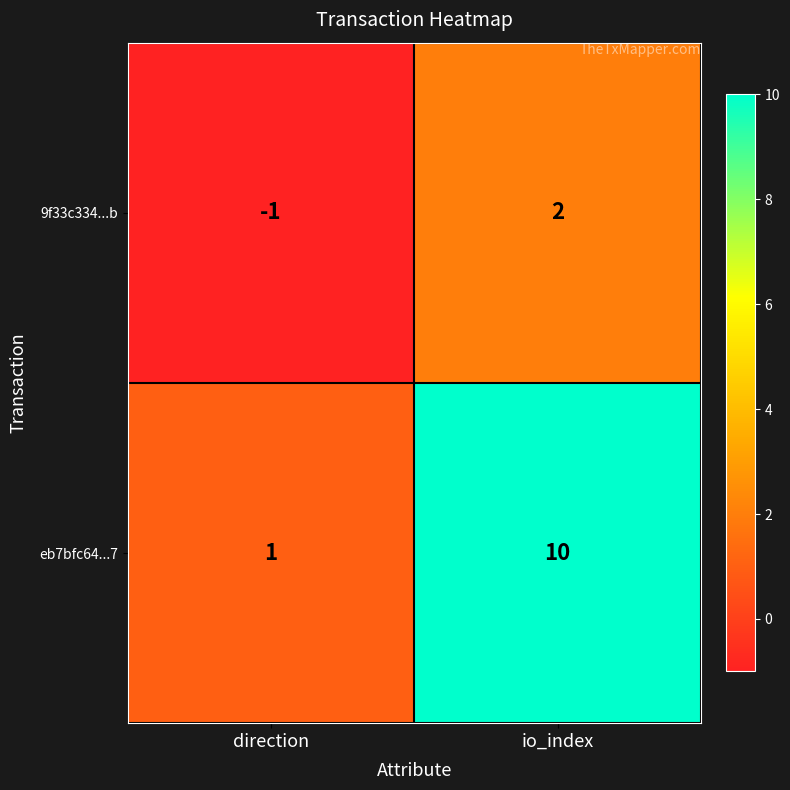

How many data points in eb7bfc64...7 are less than 10?

1